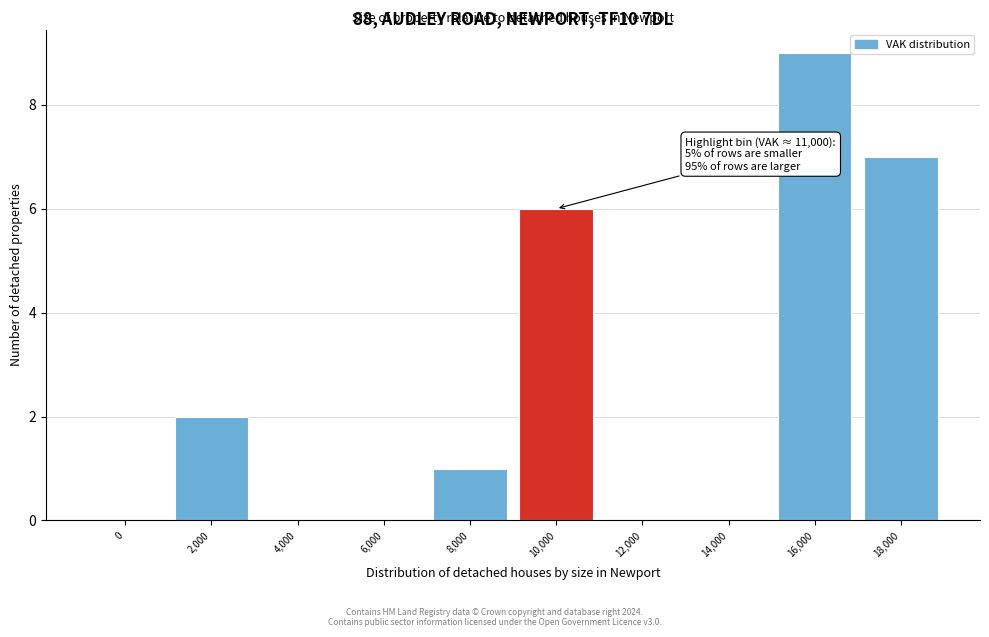

Reading left to right, extract all data points from this chart.

0=0	2,000=2	4,000=0	6,000=0	8,000=1	10,000=6	12,000=0	14,000=0	16,000=9	18,000=7